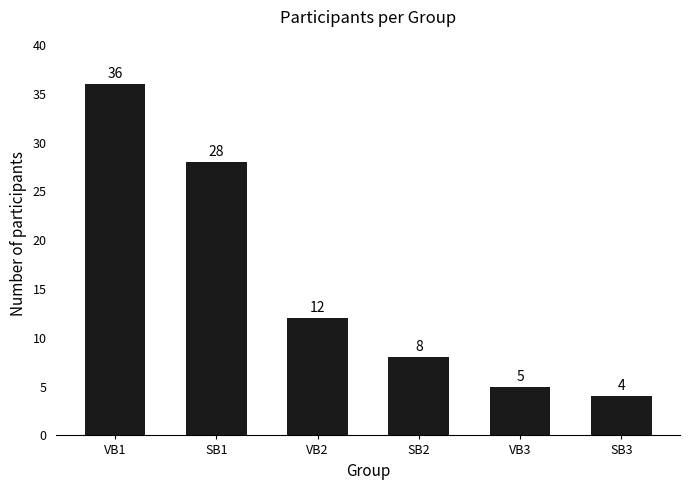

What is the sum of all values?

93